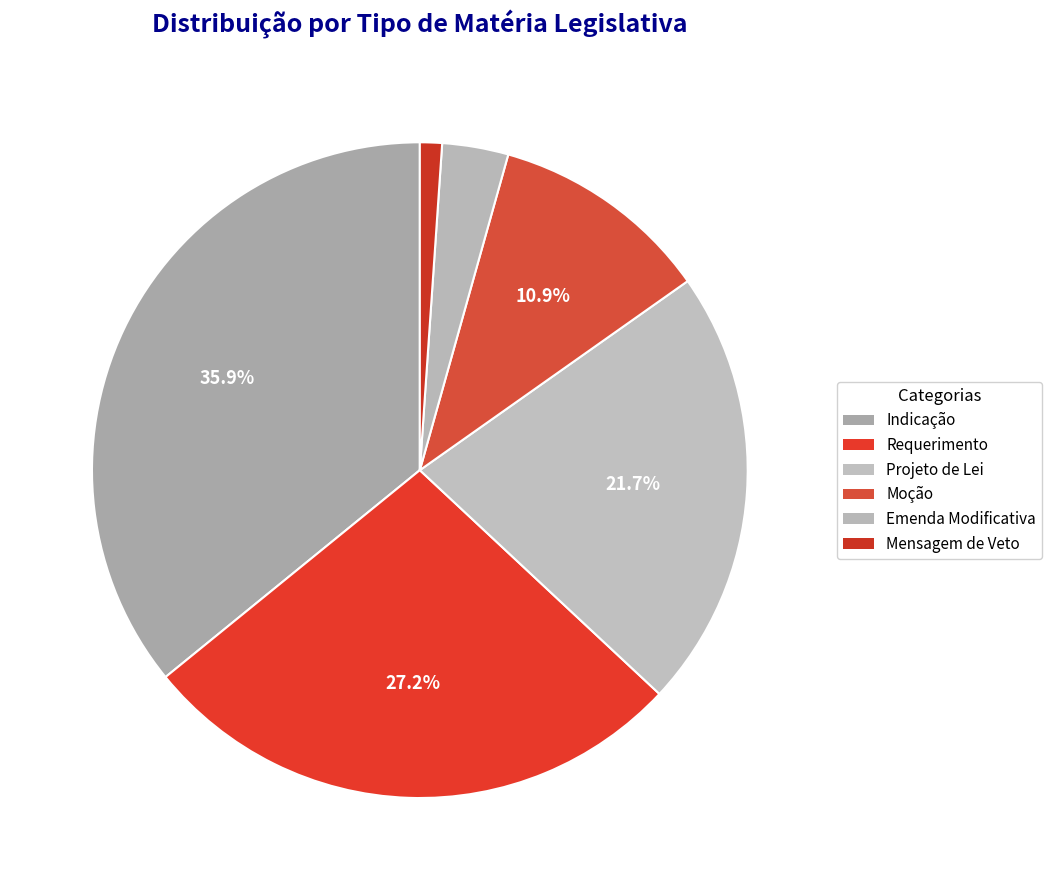

Count the number of slices in the pie.

6